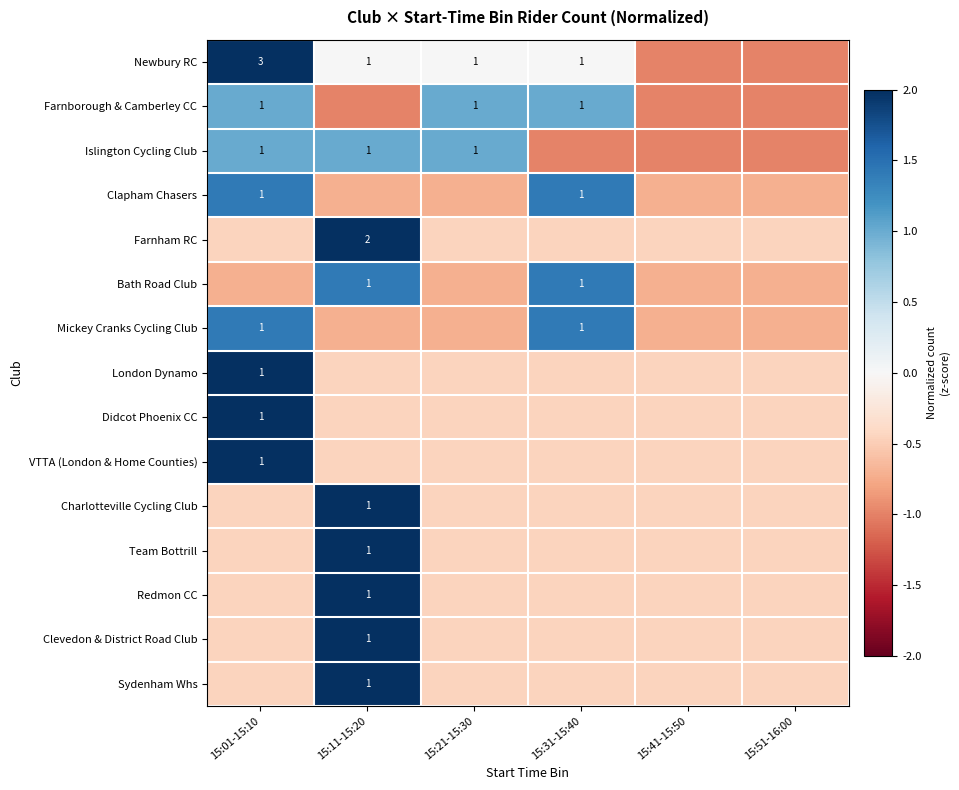

At which category is the sum across all series the highest?

15:11-15:20